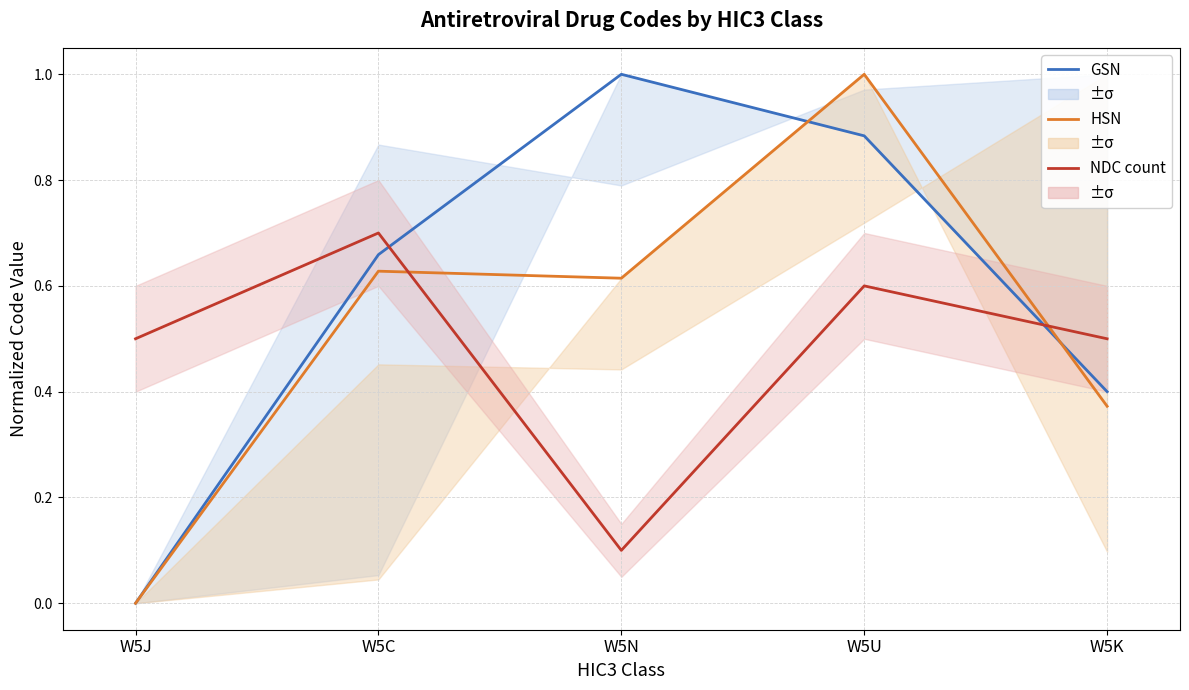

How many lines are shown in the chart?

3